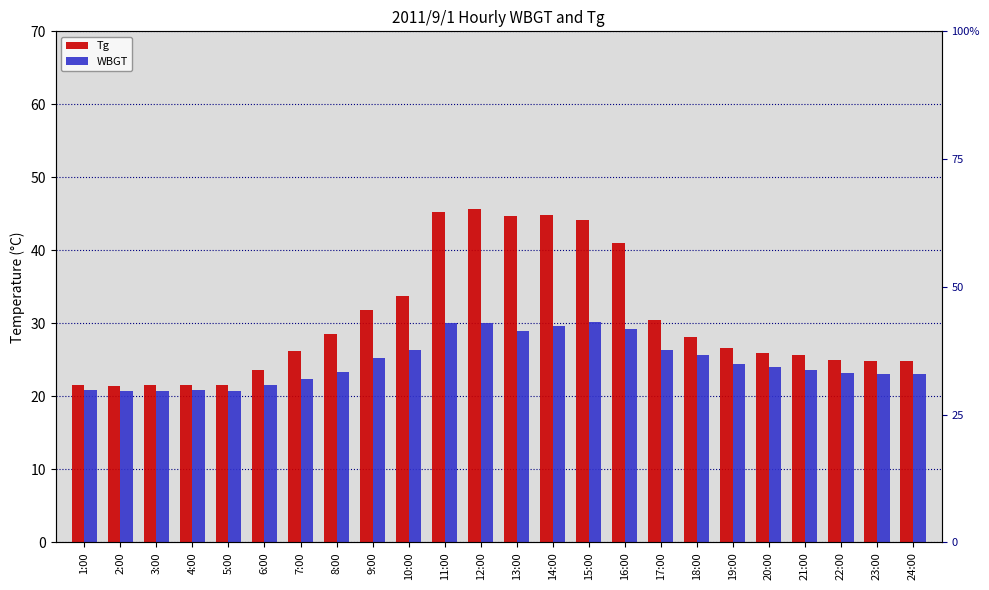

Rank the series at 24:00 from lowest to highest value.

WBGT, Tg